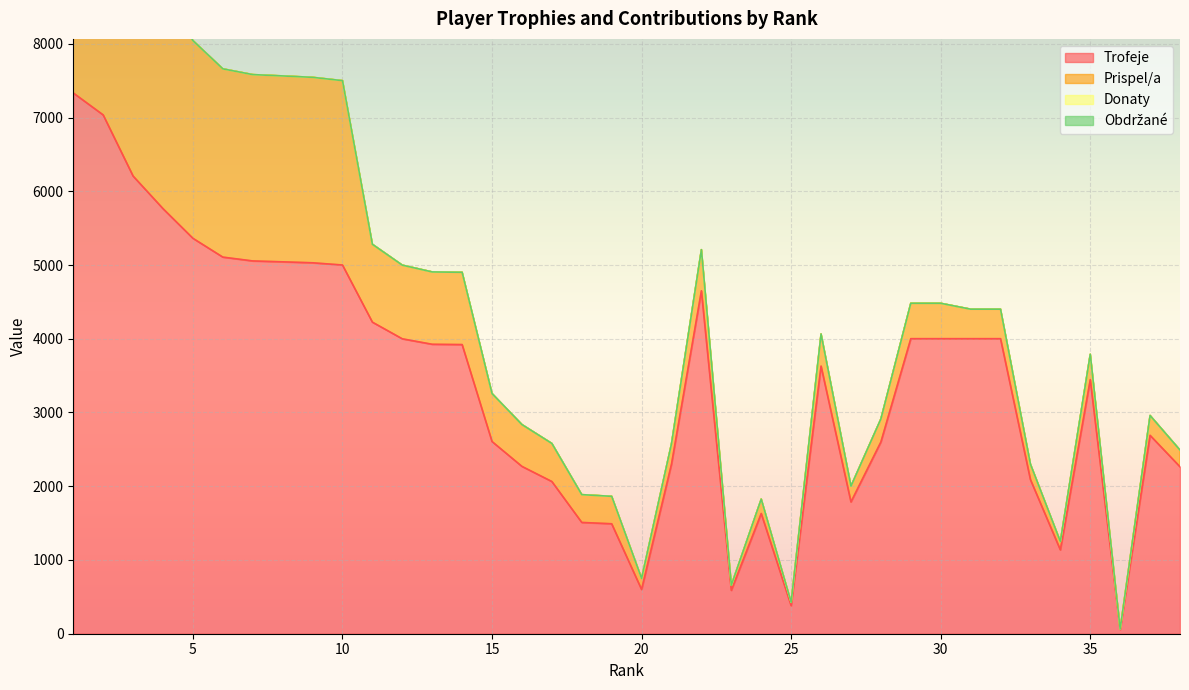

List the series in order of their peak value, lowest first.

Donaty, Obdrzane, Prispel/a, Trofeje